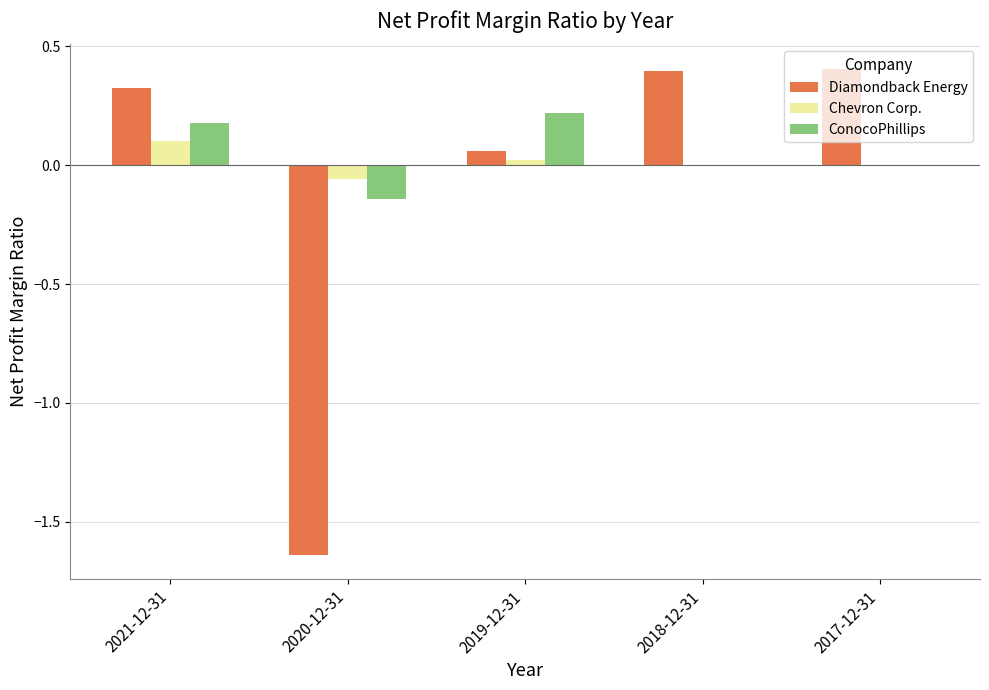

Which category has the highest value in the Chevron Corp. series?

2021-12-31